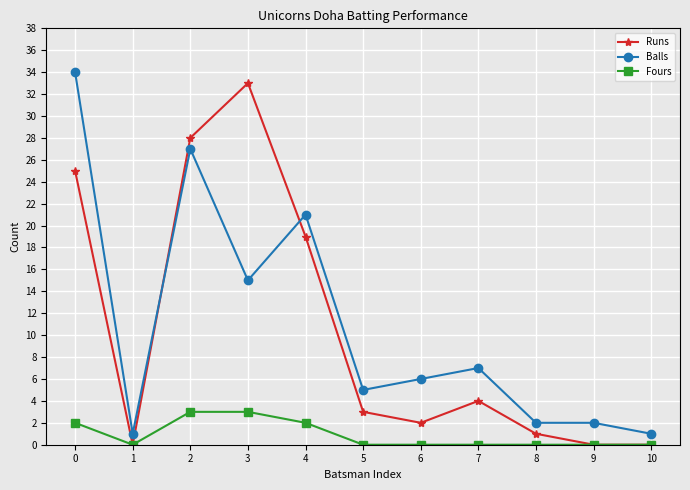

What is the sum of the Balls values at 0 and 5?

39